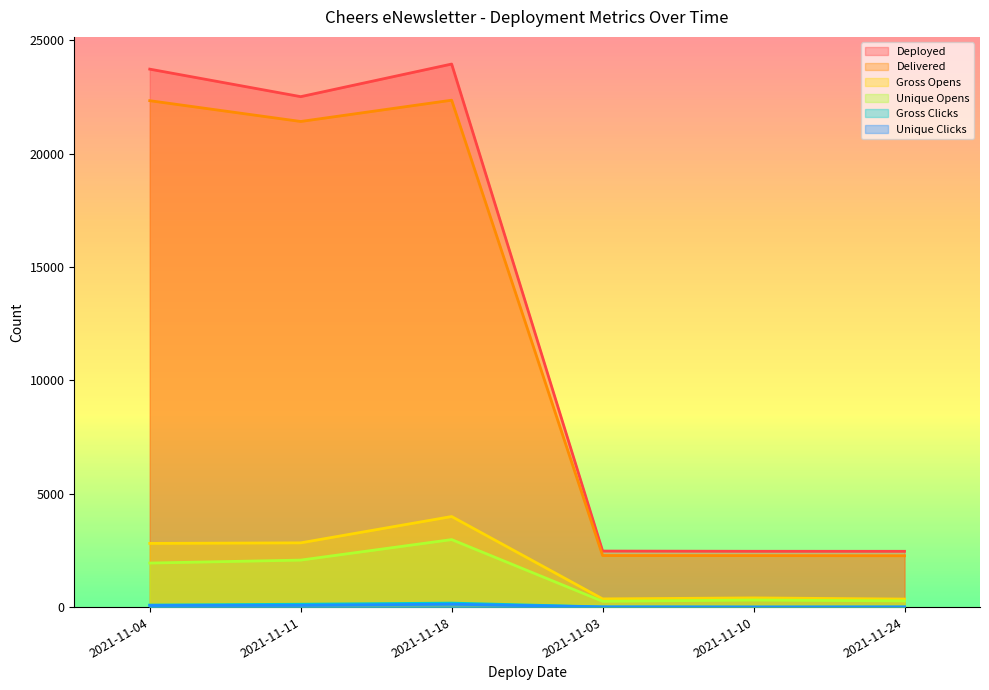

What is the spread (max minus min) of values at 2021-11-18?

23831